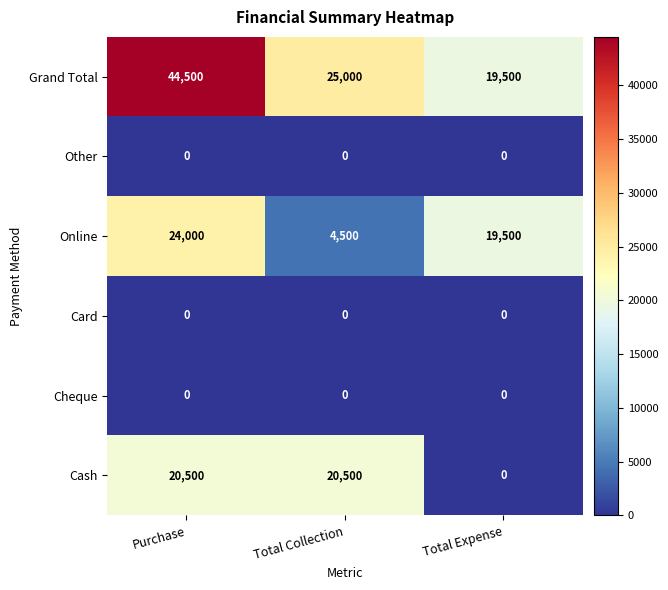

Which series has the widest spread of values?

Grand Total